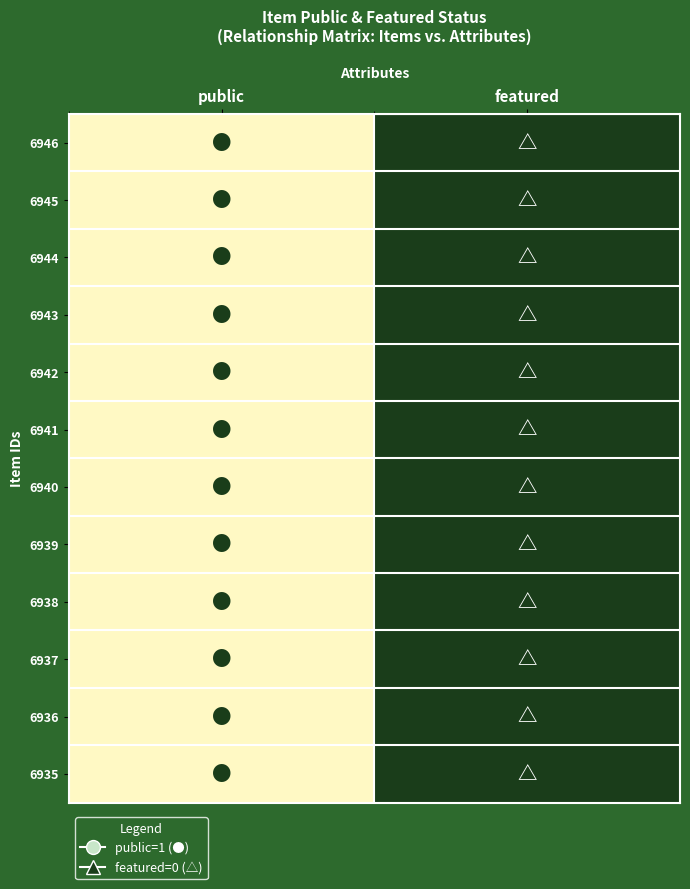

Reading left to right, extract all data points from this chart.

6946: public=1	featured=0
6945: public=1	featured=0
6944: public=1	featured=0
6943: public=1	featured=0
6942: public=1	featured=0
6941: public=1	featured=0
6940: public=1	featured=0
6939: public=1	featured=0
6938: public=1	featured=0
6937: public=1	featured=0
6936: public=1	featured=0
6935: public=1	featured=0